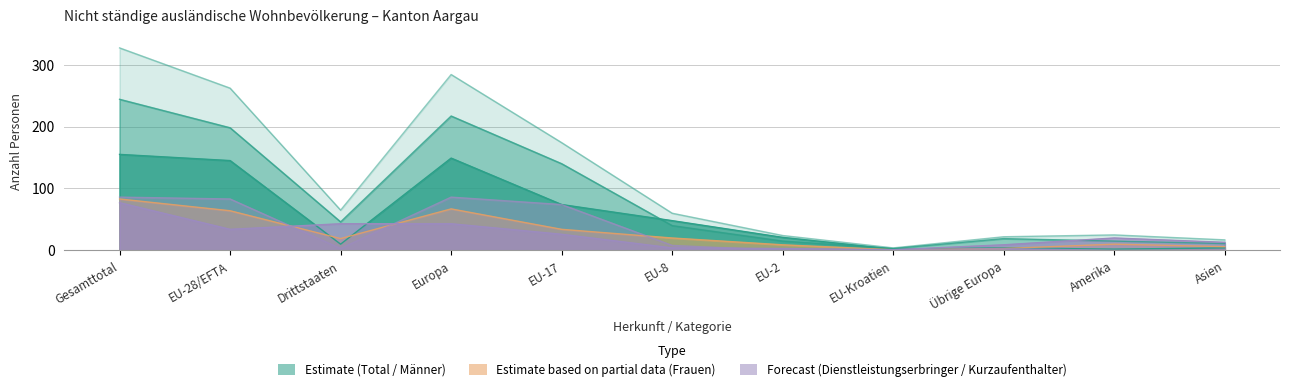

Is it true that Männer equals 78 at Drittstaaten?

False